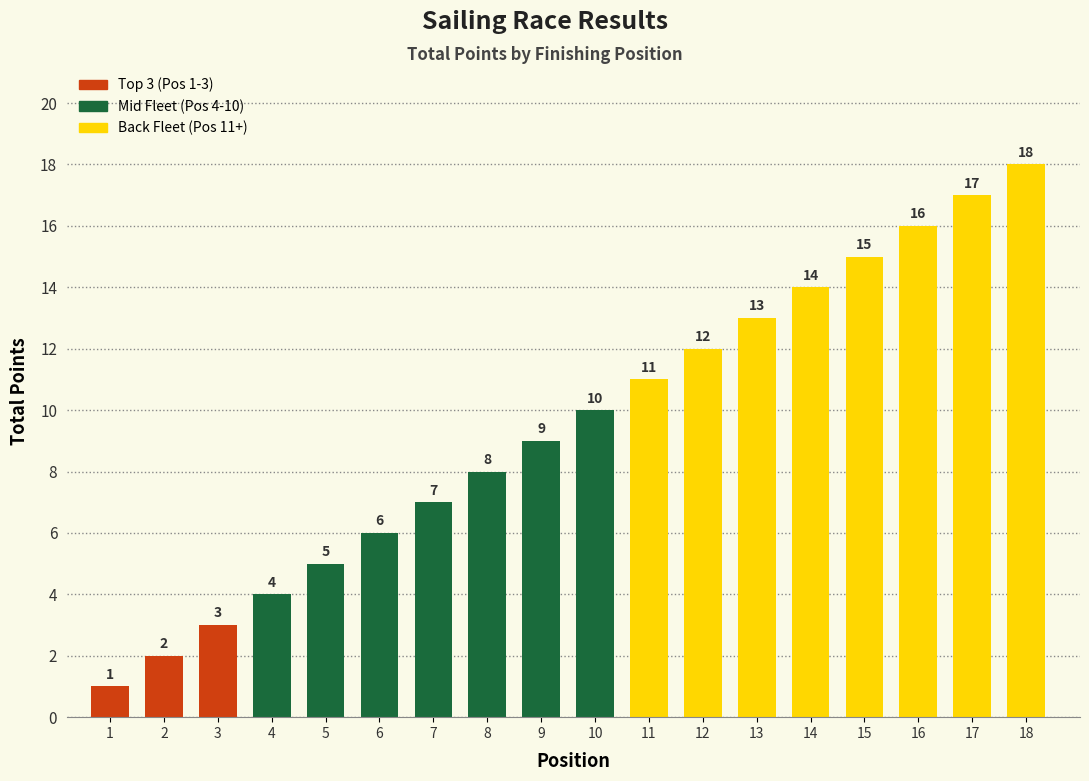

What value does the data have at 10?

10